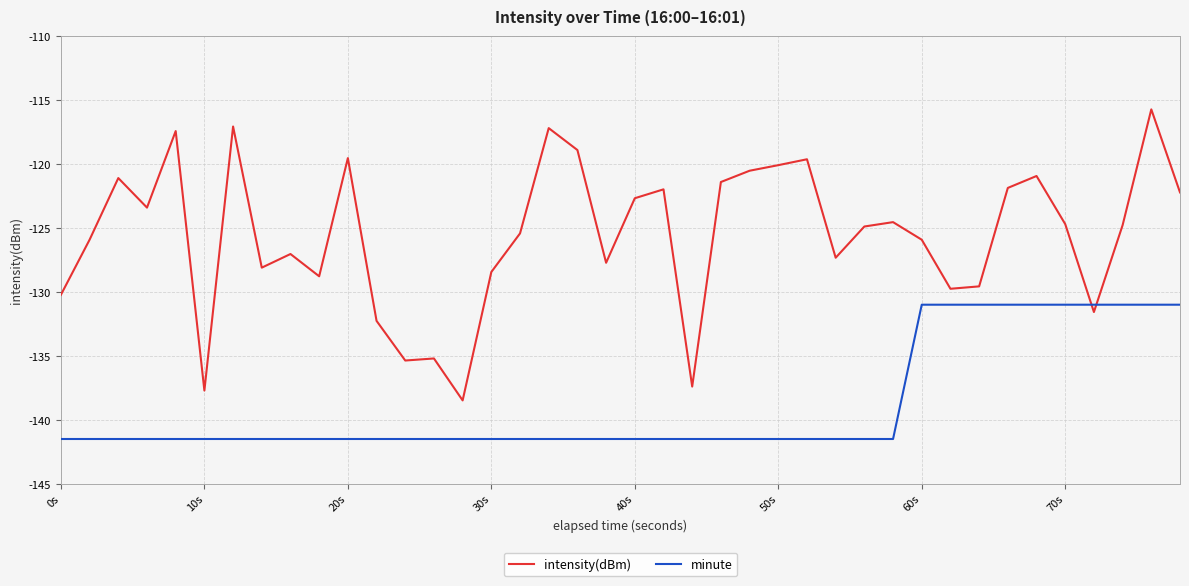

How many times do minute and intensity(dBm) cross each other?

2